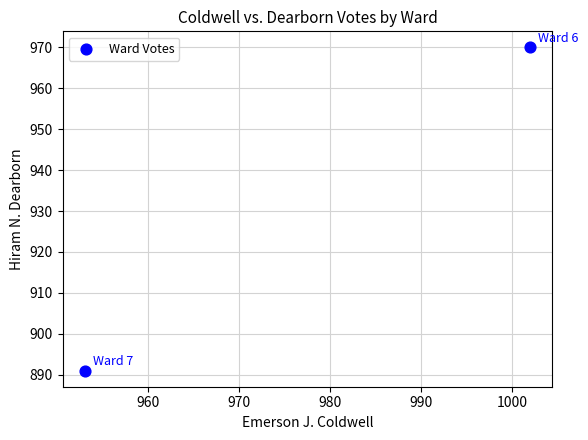

What Y value in the scatter plot is closest to 930?

891